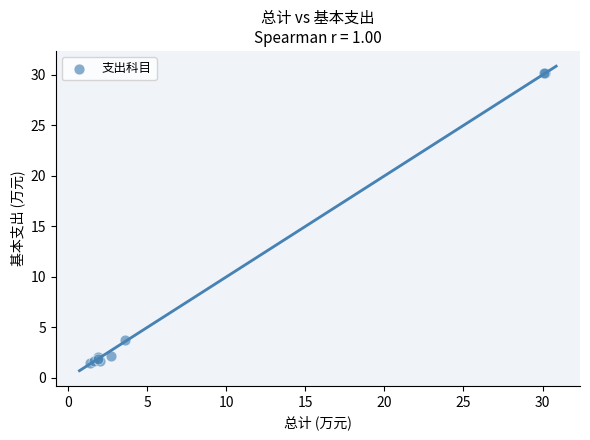

What Y value in the scatter plot is closest to 15?

3.8